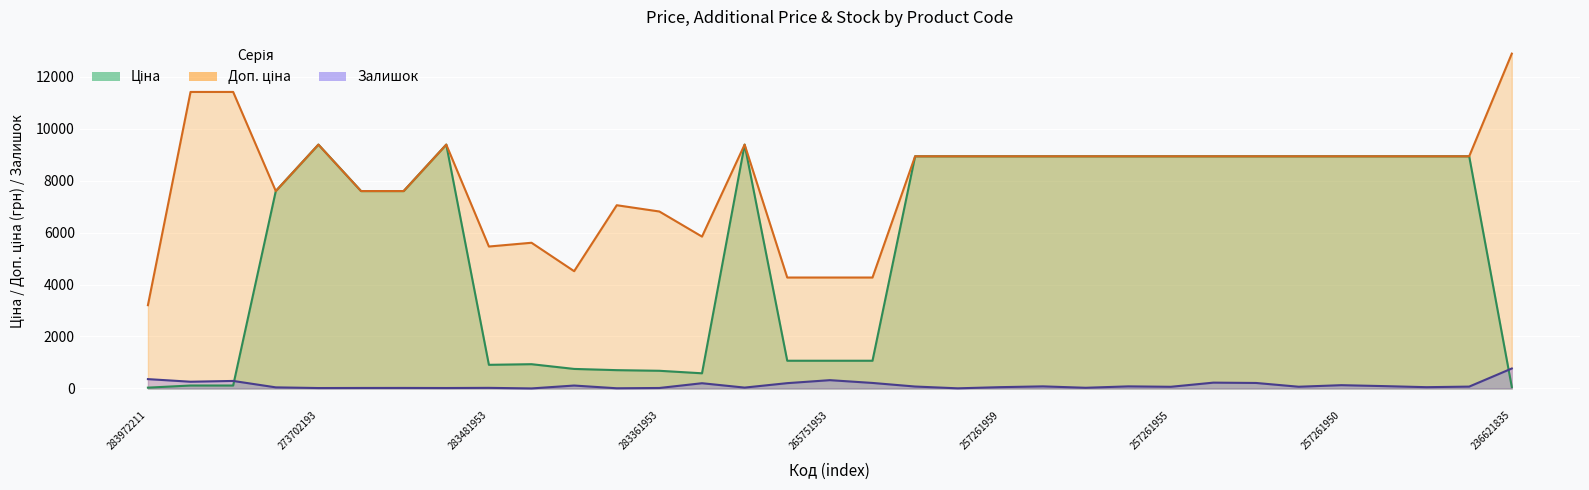

Is it true that Ціна equals 9384.0 at 273702194?

True